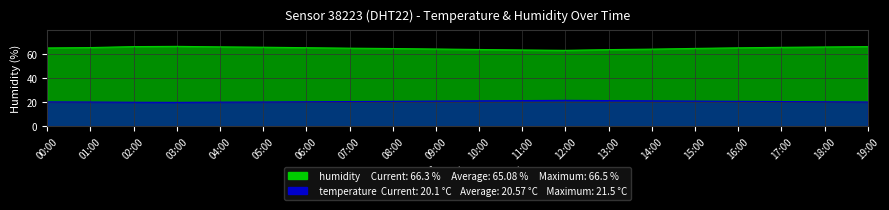

What is the value of the temperature point at the 9th from the left?

20.7